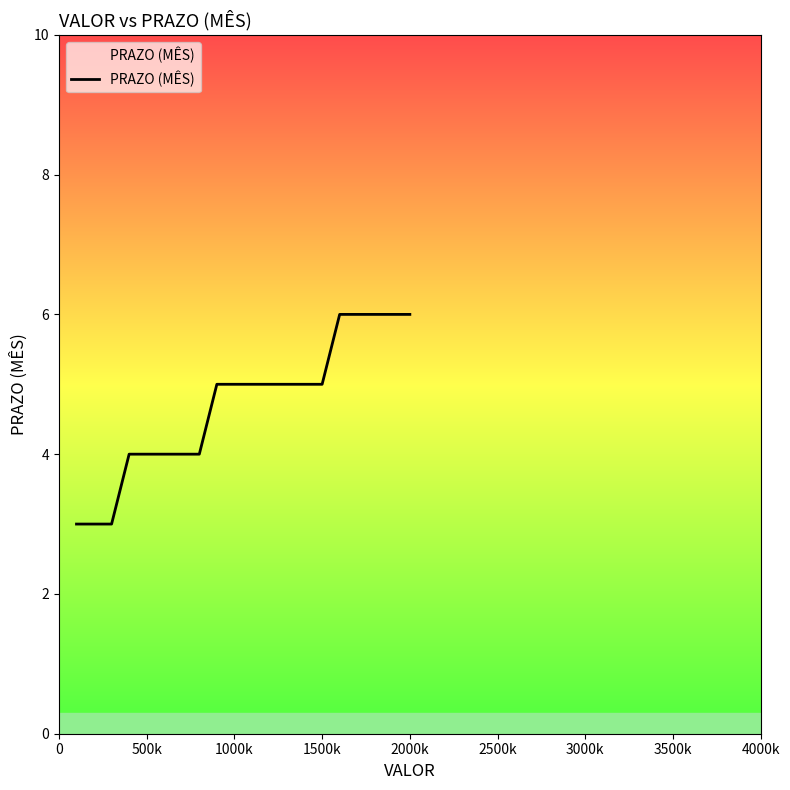

What is the maximum value shown in the chart?

6